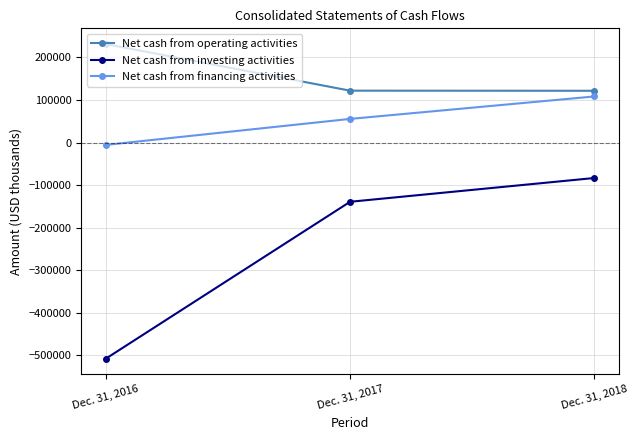

Is this an area chart (filled region under the line)?

No